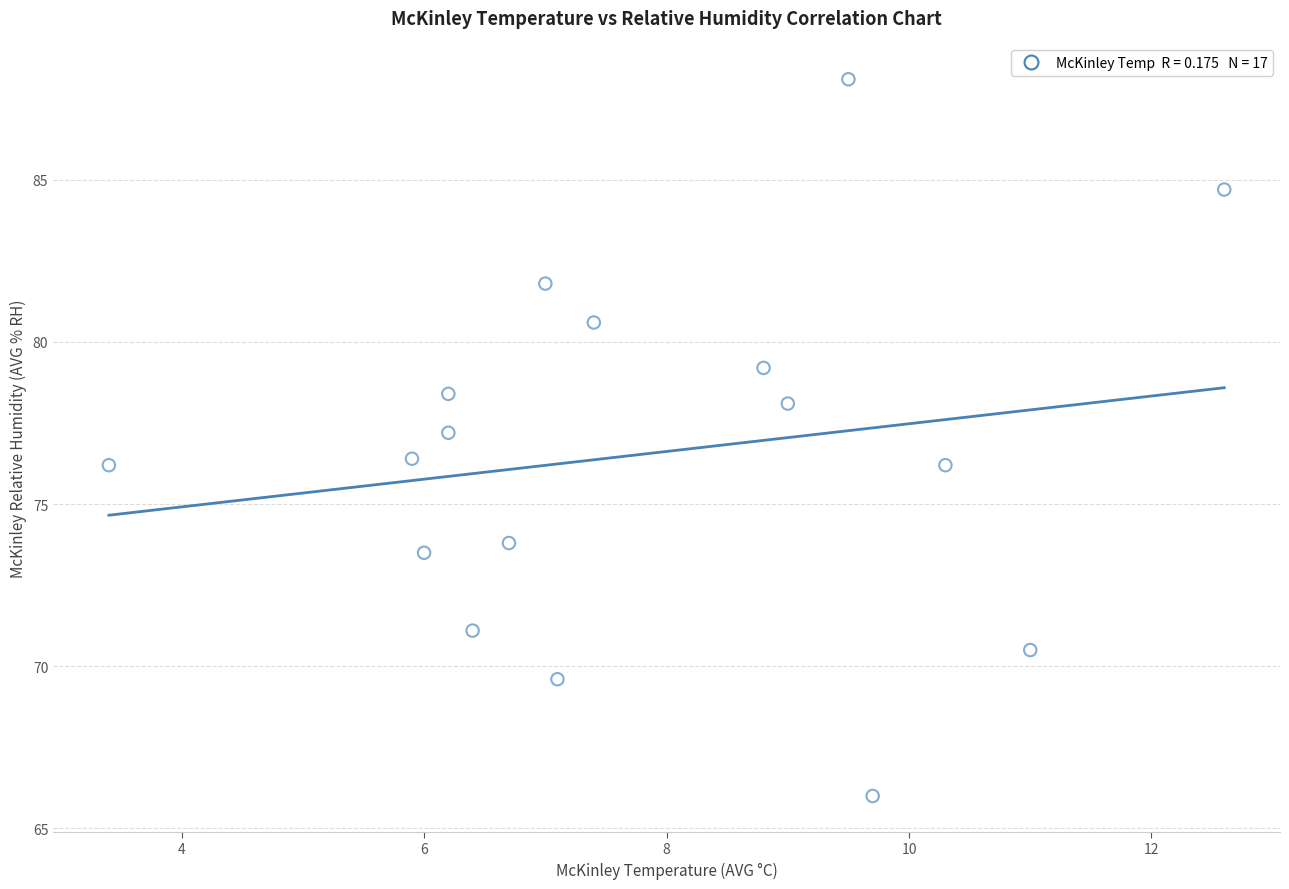

What is the range of X values (max minus min)?

9.2